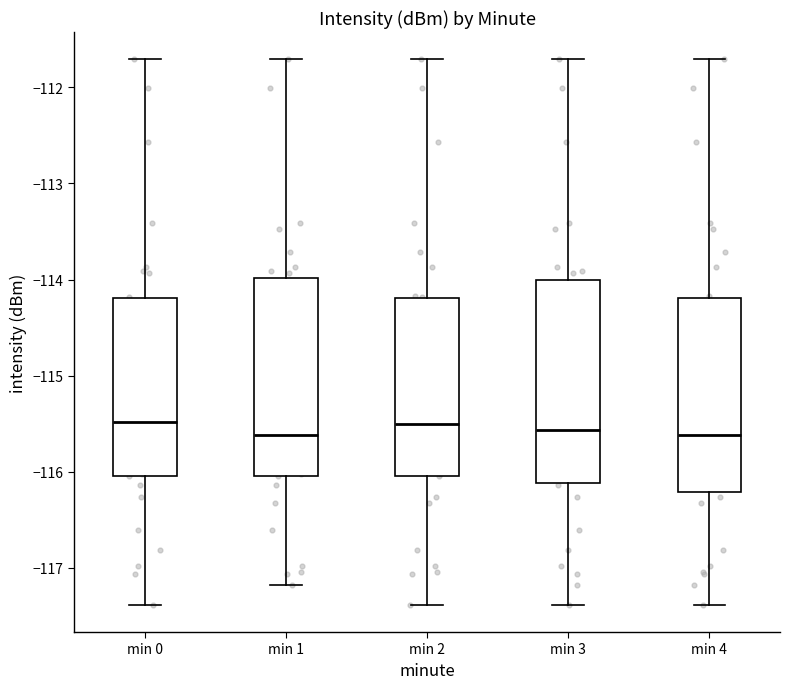

Reading left to right, transcribe this box plot: for each box, give where its median line is, the range the box spans, and where its two whiskers end, as read against the y-axis. The values are not printed on the chart, so give them approximately, as read against the axis.

min 0: median -115.5, box -116.0 to -114.2, whiskers -117.4 to -111.7
min 1: median -115.6, box -116.0 to -114.0, whiskers -117.2 to -111.7
min 2: median -115.5, box -116.0 to -114.2, whiskers -117.4 to -111.7
min 3: median -115.6, box -116.1 to -114.0, whiskers -117.4 to -111.7
min 4: median -115.6, box -116.2 to -114.2, whiskers -117.4 to -111.7